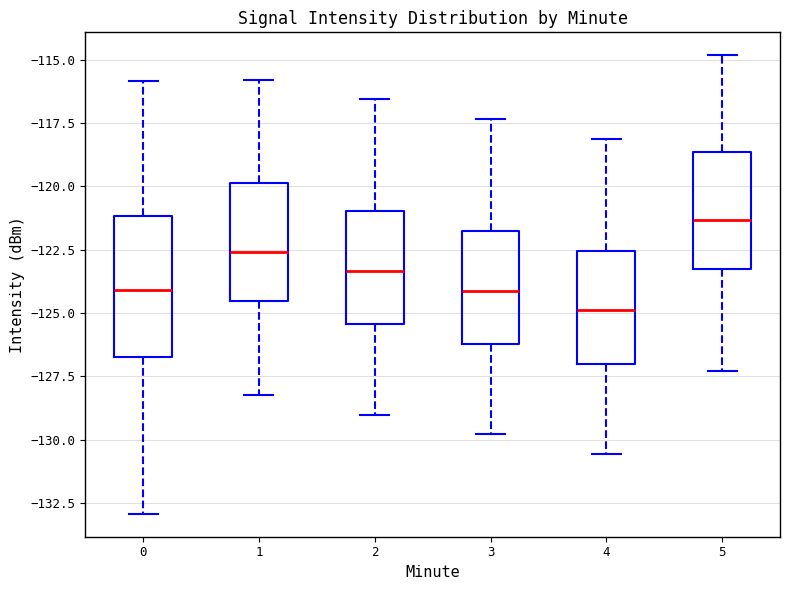

Which box has the lowest median line?

4